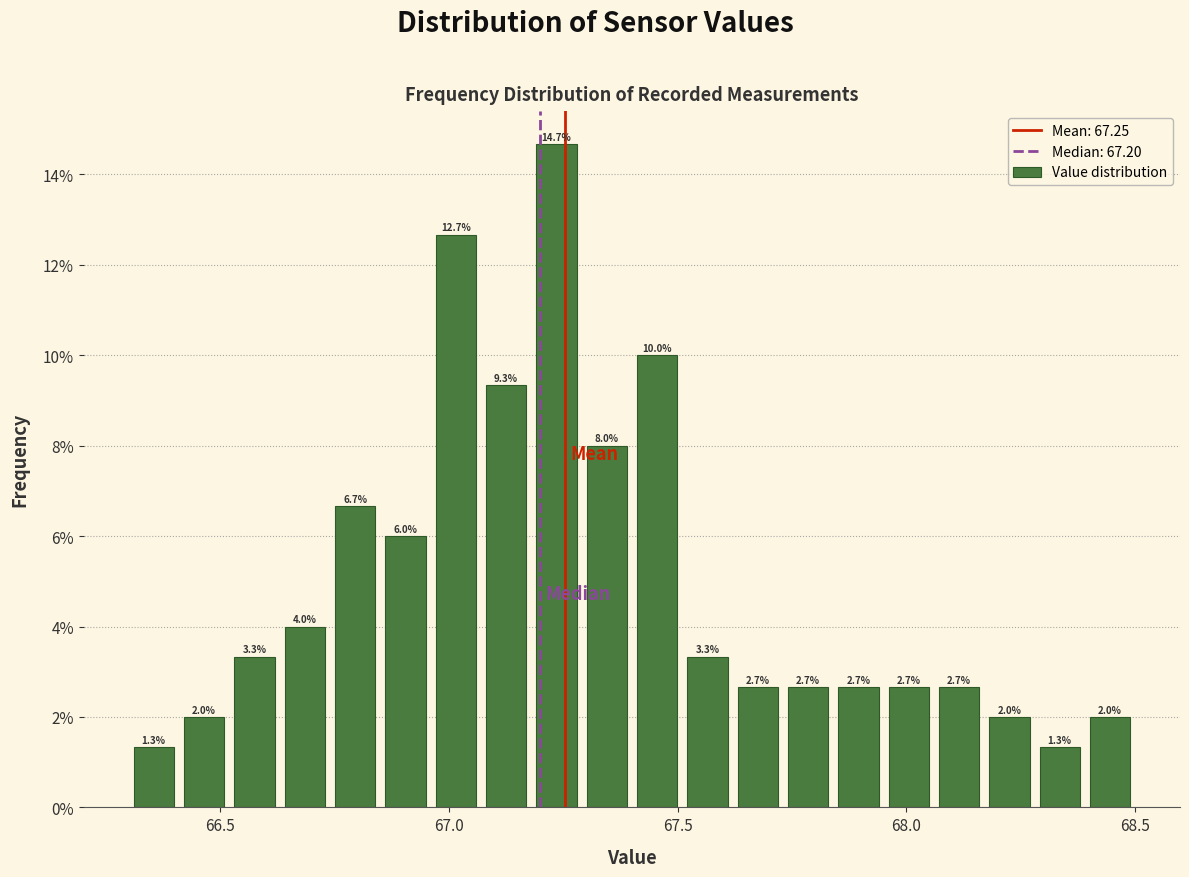

Around what value on the x-axis is the tallest bar? Give the approximate position of its centre, as read against the axis.

67.25